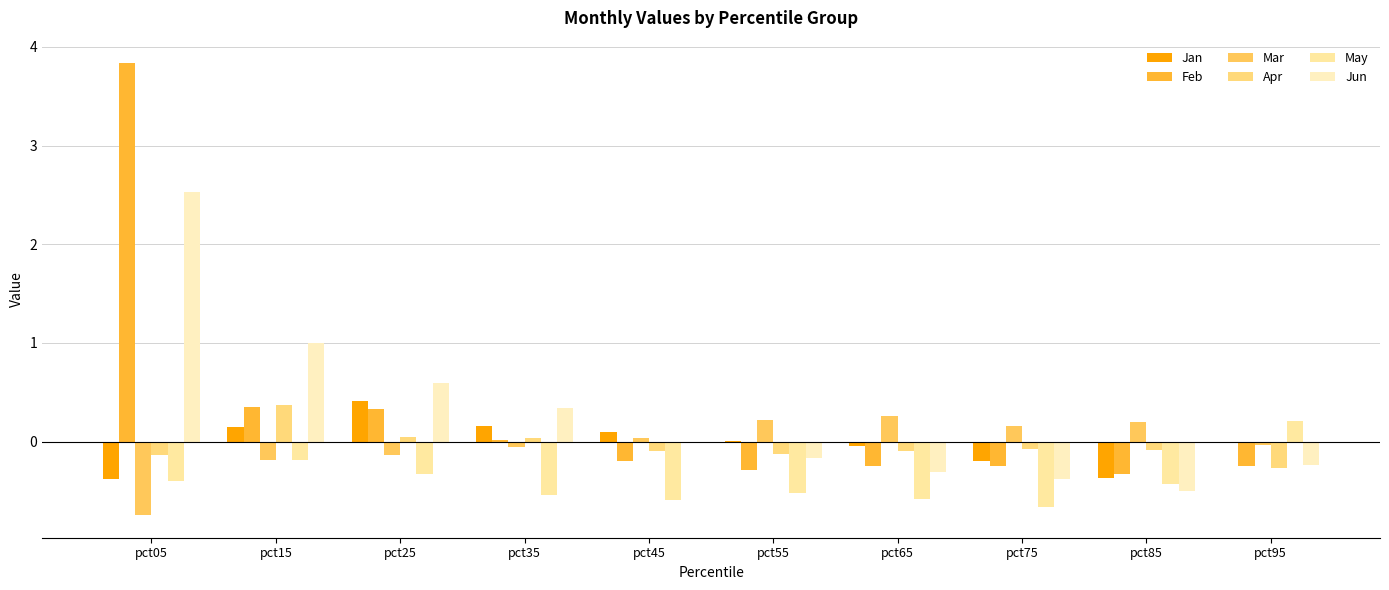

At which label is May closest to 0?

pct15